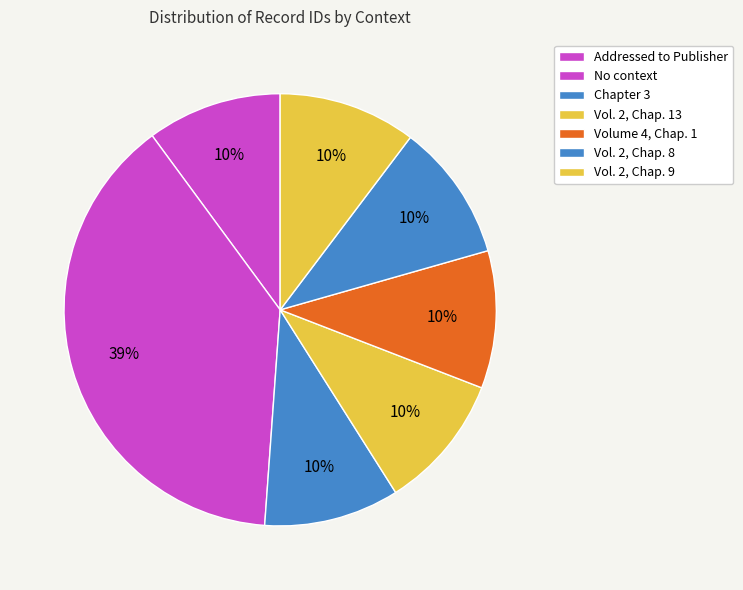

Does any single category account for the majority?

No